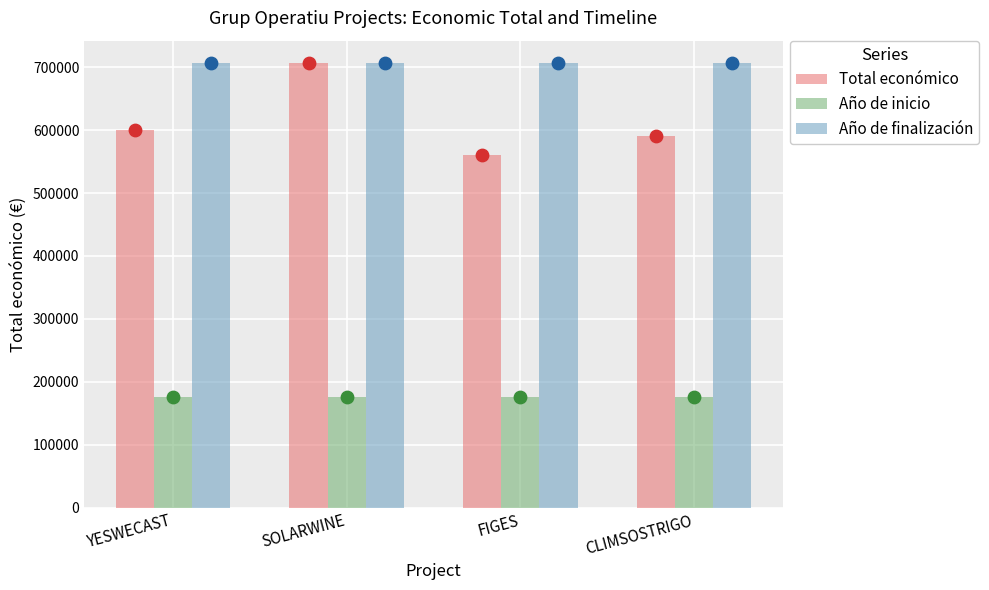

What is the total value across all series at SOLARWINE?

1590068.2